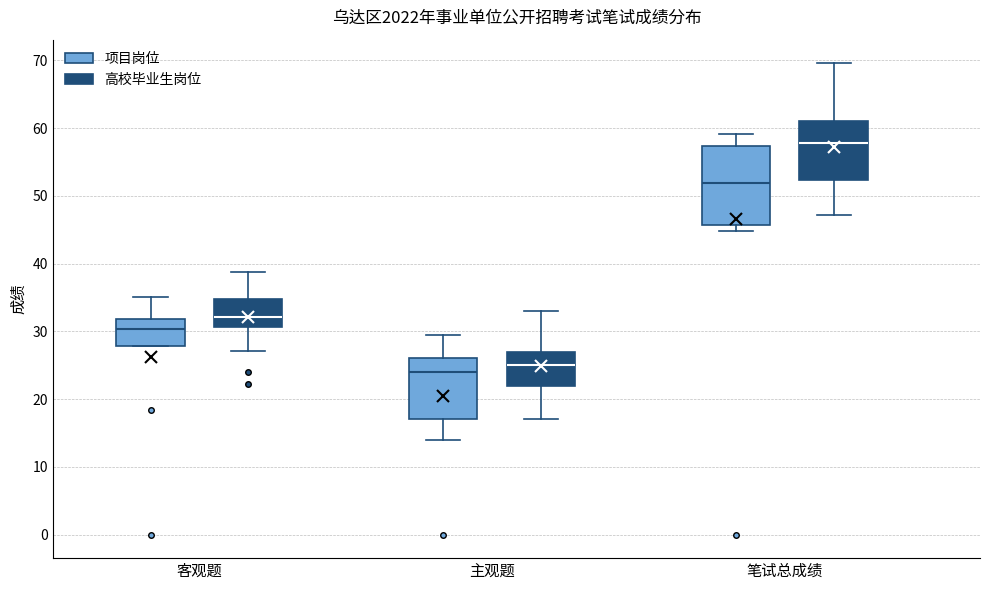

Reading left to right, read every box against the y-axis: the position of its median line, the range the box covers, and the ends of its whiskers. The values are not printed on the chart, so give them approximately, as read against the axis.

客观题 (项目岗位): median 30, box 28 to 32, whiskers 28 to 35
客观题 (高校毕业生岗位): median 32, box 31 to 35, whiskers 27 to 39
主观题 (项目岗位): median 24, box 17 to 26, whiskers 14 to 30
主观题 (高校毕业生岗位): median 25, box 22 to 27, whiskers 17 to 33
笔试总成绩 (项目岗位): median 52, box 46 to 57, whiskers 45 to 59
笔试总成绩 (高校毕业生岗位): median 58, box 52 to 61, whiskers 47 to 70